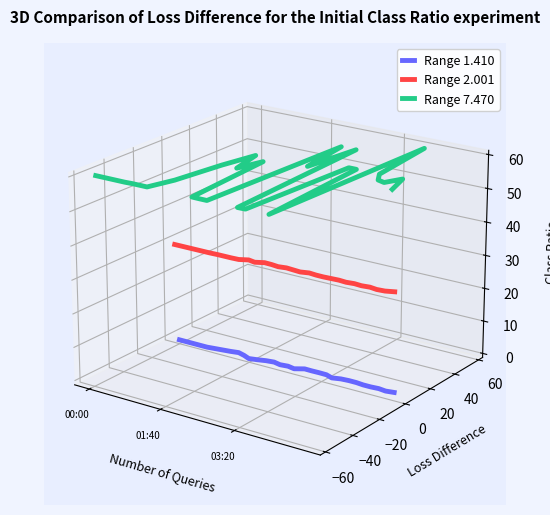

Rank the series by their average value, from highest to lowest.

Range 7.470, Range 2.001, Range 1.410